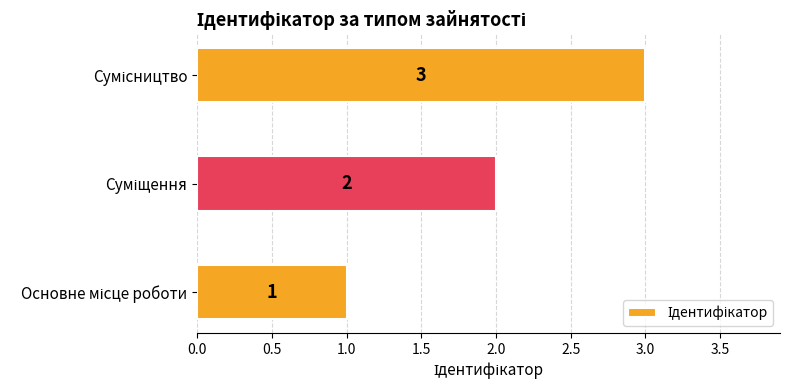

What is the average value?

2